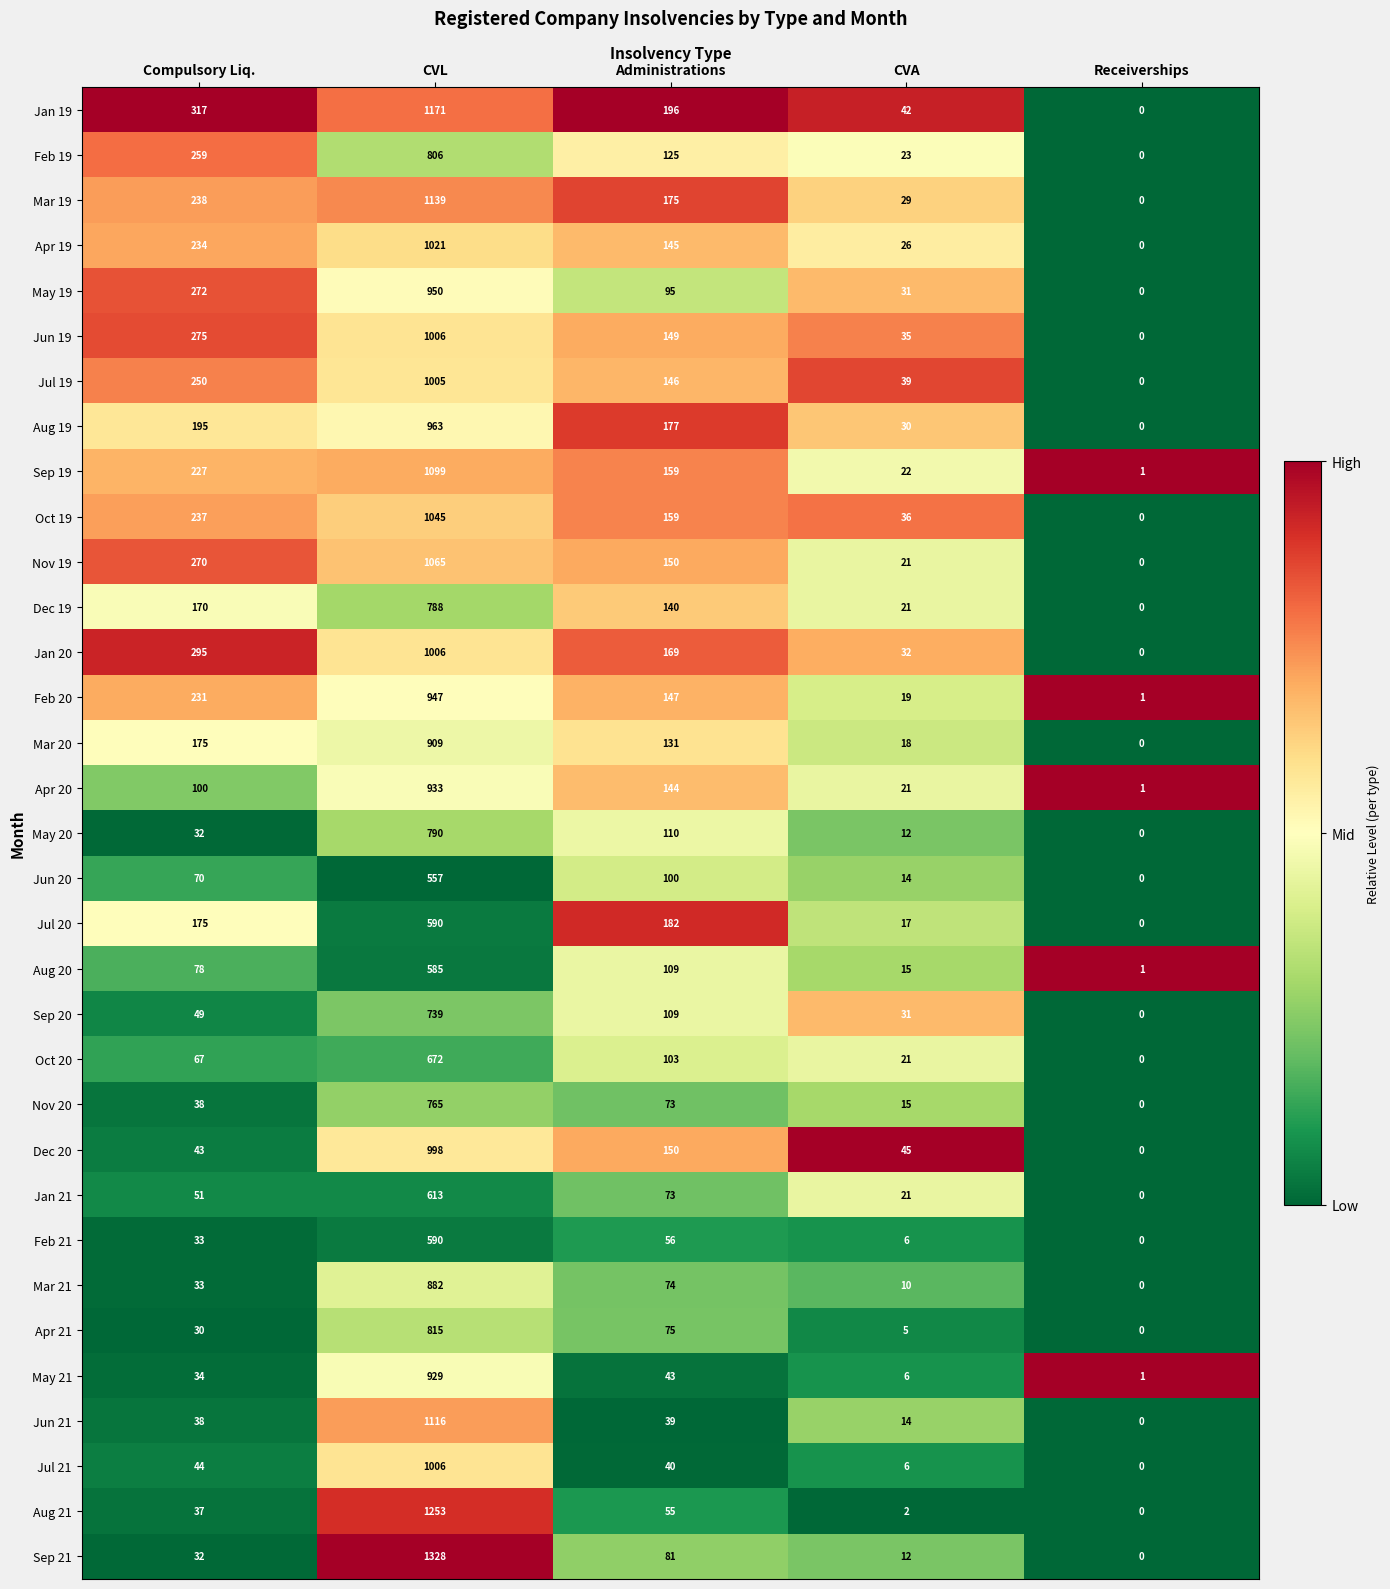

List the labels in order of Feb 20 value, largest first.

CVL, Compulsory Liq., Administrations, CVA, Receiverships